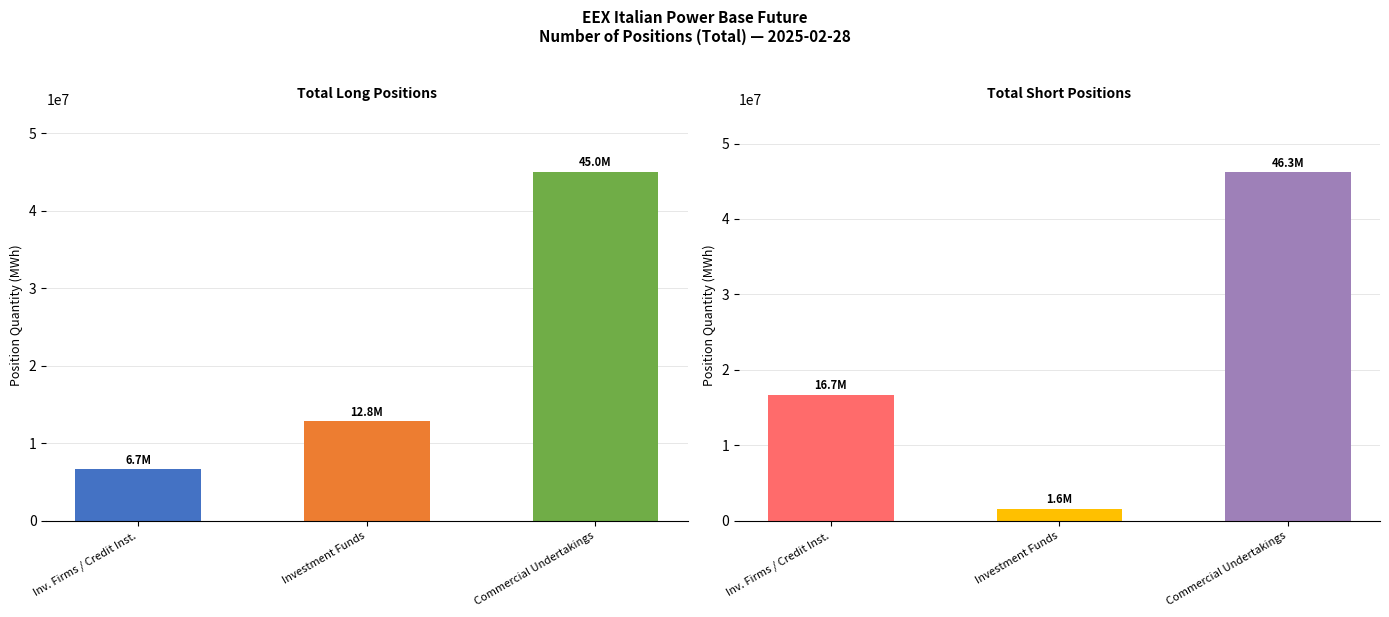

Between Inv. Firms / Credit Inst. and Investment Funds, which is larger?

Investment Funds